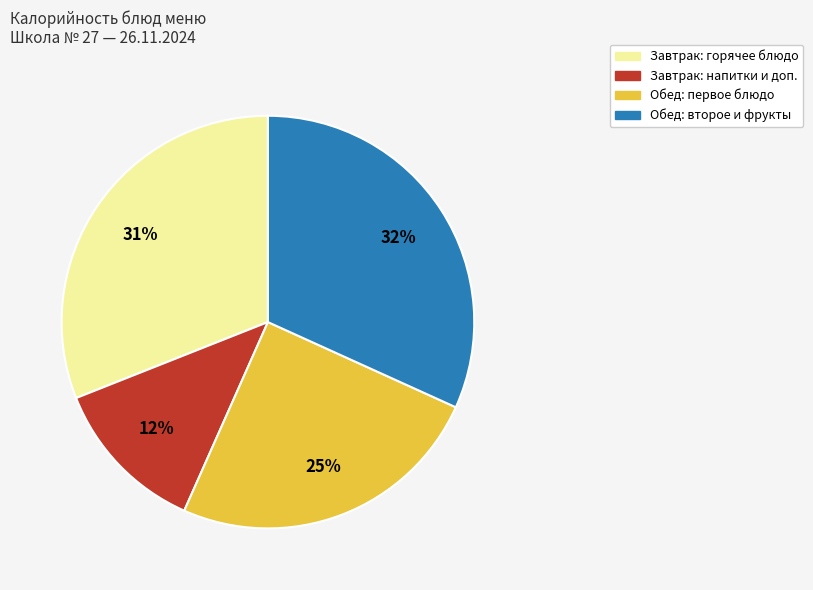

Combined, do Завтрак: горячее блюдо and Обед: первое блюдо account for over 50%?

Yes